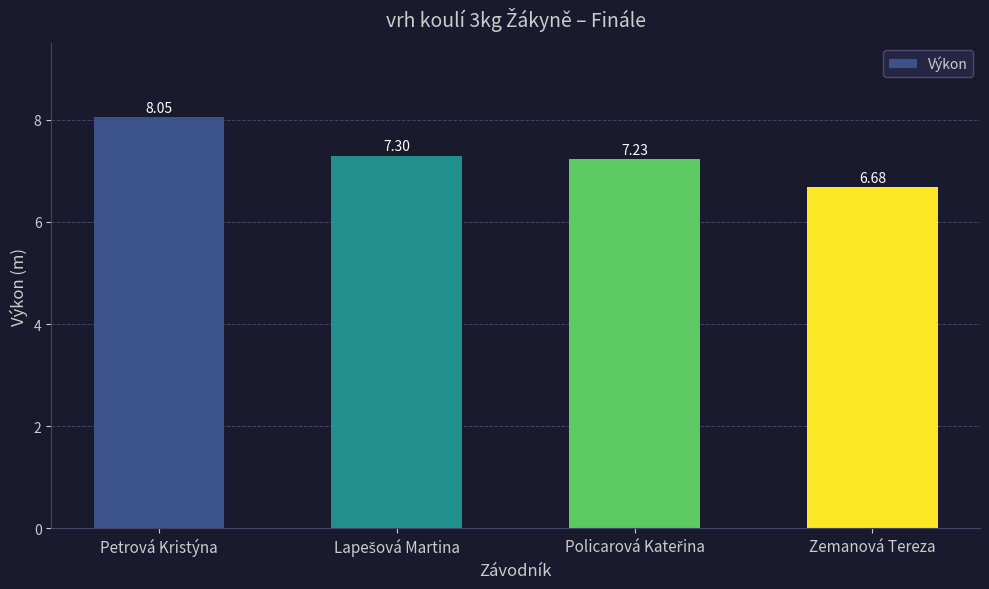

What is the change in value from Petrová Kristýna to Zemanová Tereza?

-1.4